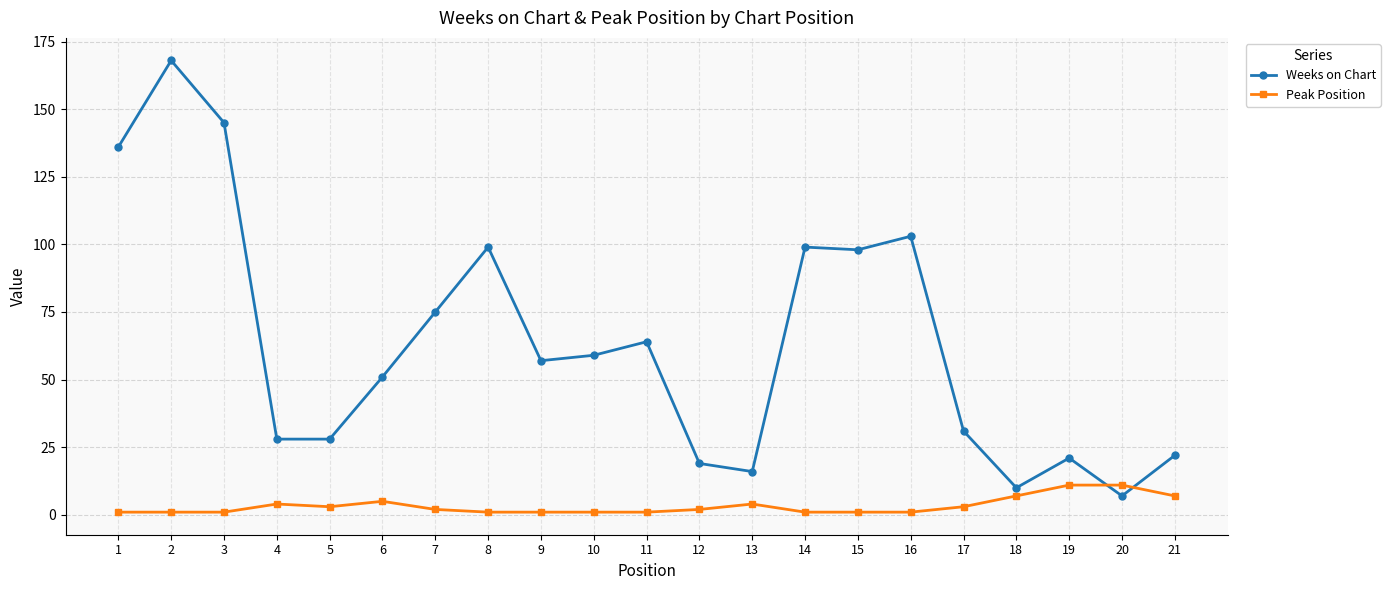

Reading right to left, what are all the values shown in this chart?

Weeks on Chart: 21=22	20=7	19=21	18=10	17=31	16=103	15=98	14=99	13=16	12=19	11=64	10=59	9=57	8=99	7=75	6=51	5=28	4=28	3=145	2=168	1=136
Peak Position: 21=7	20=11	19=11	18=7	17=3	16=1	15=1	14=1	13=4	12=2	11=1	10=1	9=1	8=1	7=2	6=5	5=3	4=4	3=1	2=1	1=1